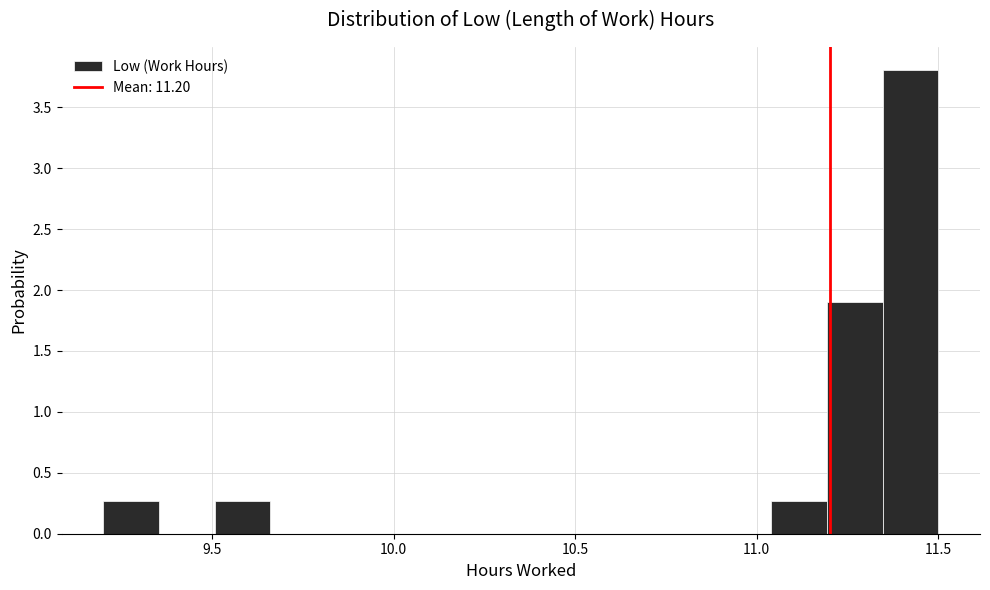

Read against the x-axis, roughly where is the centre of the tallest bar?

11.40